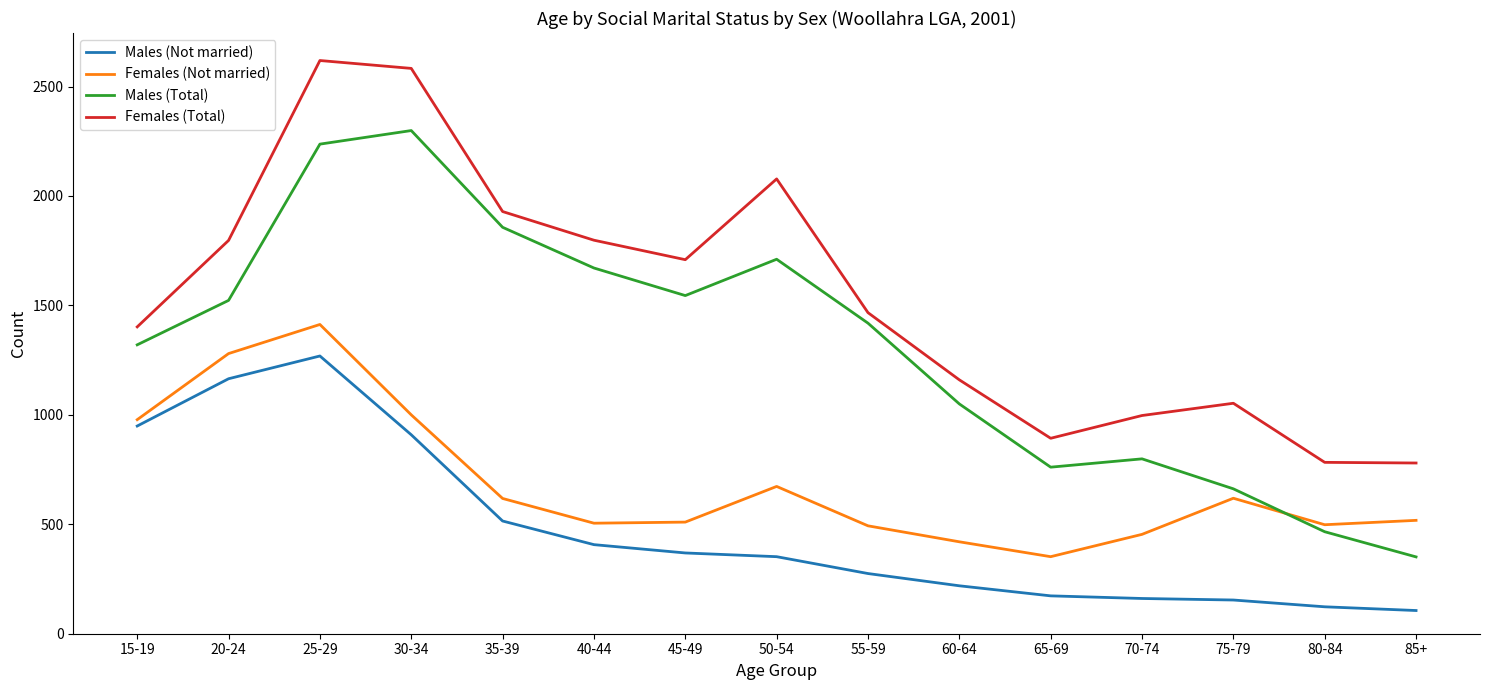

At which category is the sum across all series the highest?

25-29